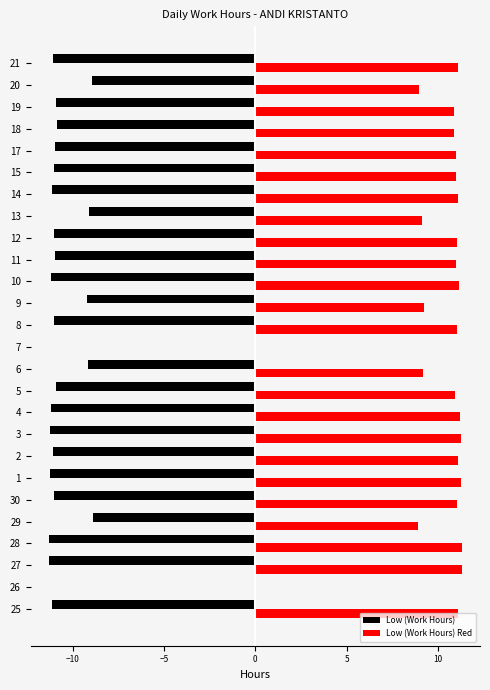

How many categories are shown in the chart?

26